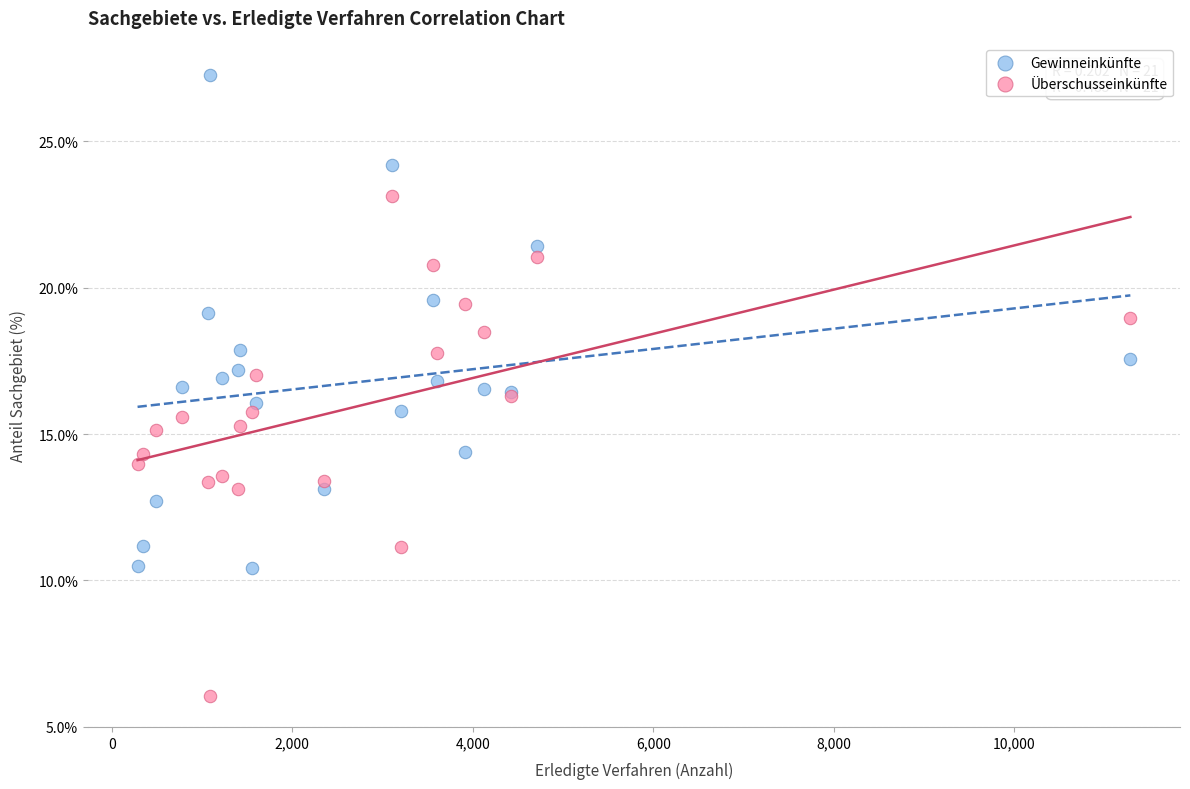

What are all the series names shown in the legend?

Gewinneinkünfte, Überschusseinkünfte